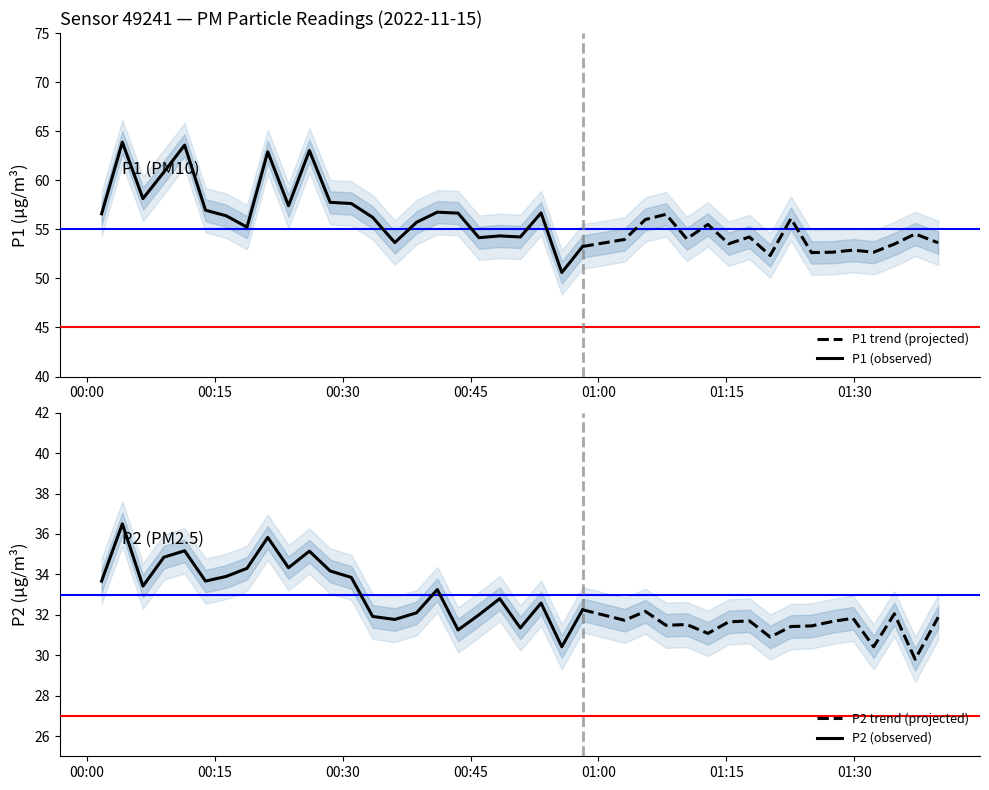

In P2, how many points are higher than both neighbors (excluding endpoints)?

13